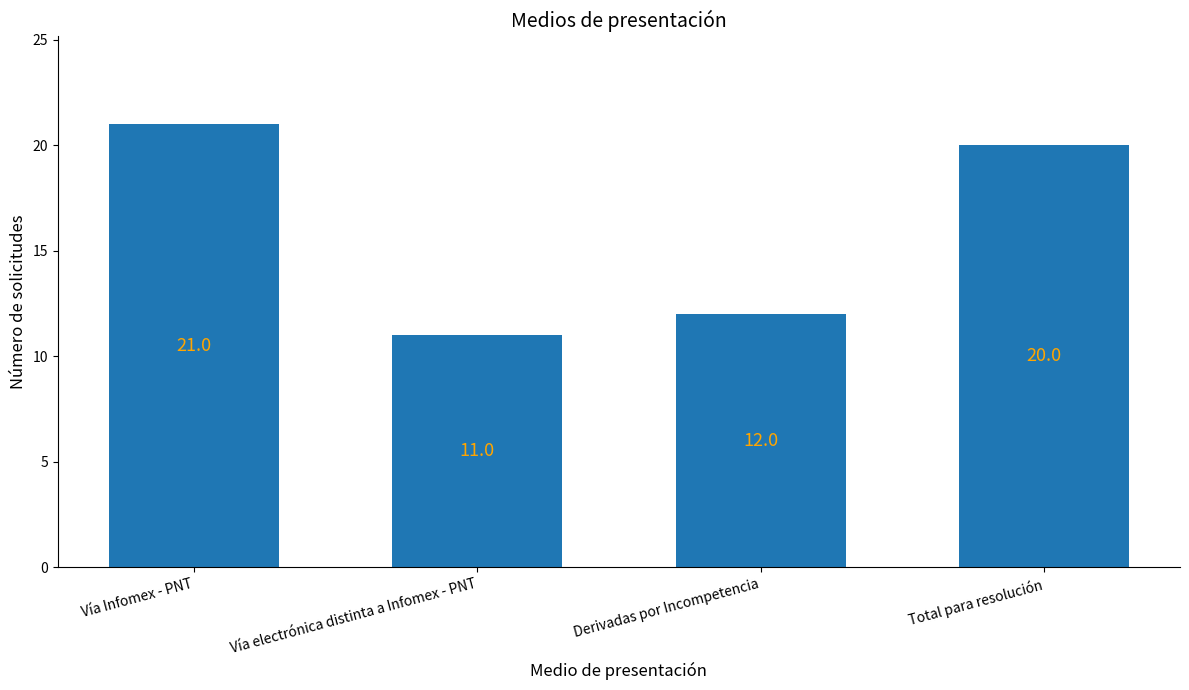

The value at Derivadas por Incompetencia is 8. True or false?

False